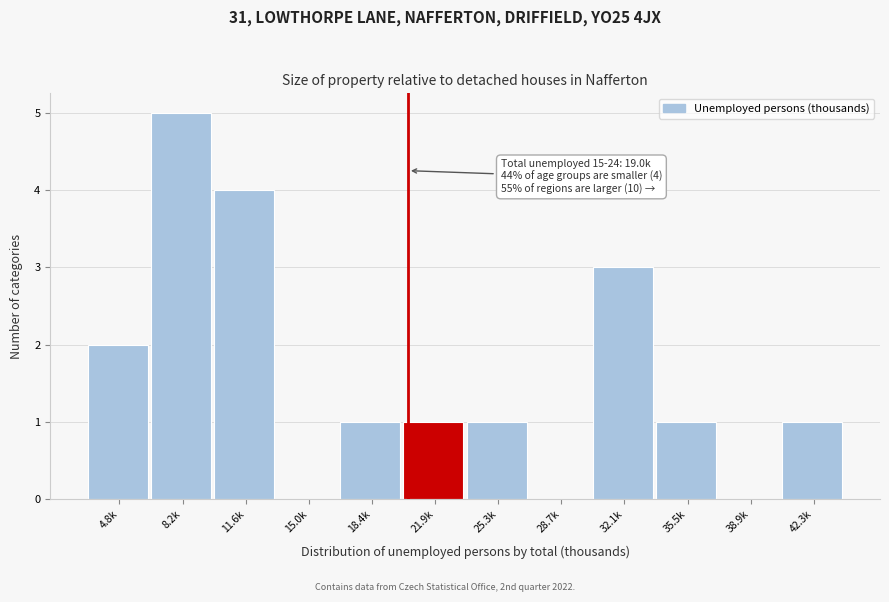

Reading left to right, transcribe all the data shown in this chart.

4.8k=2	8.2k=5	11.6k=4	15.0k=0	18.4k=1	21.9k=1	25.3k=1	28.7k=0	32.1k=3	35.5k=1	38.9k=0	42.3k=1